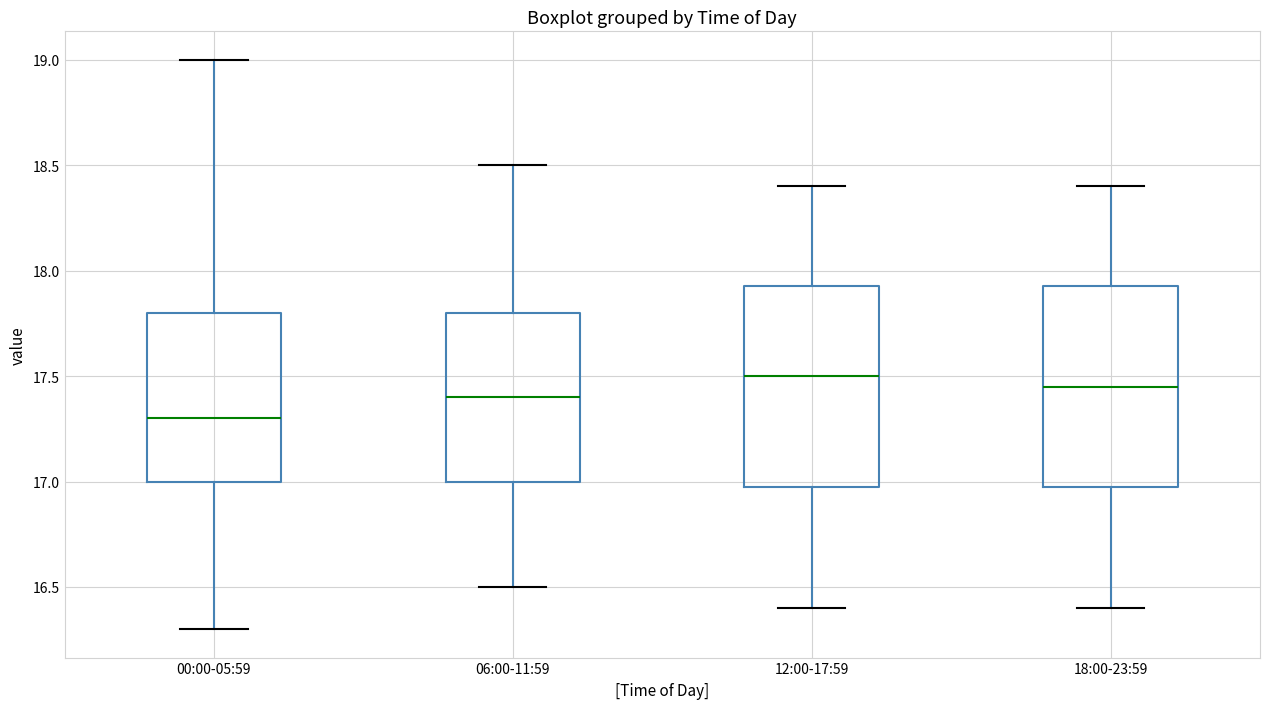

Reading left to right, read every box against the y-axis: the position of its median line, the range the box covers, and the ends of its whiskers. The values are not printed on the chart, so give them approximately, as read against the axis.

00:00-05:59: median 17.30, box 17.00 to 17.80, whiskers 16.30 to 19.00
06:00-11:59: median 17.40, box 17.00 to 17.80, whiskers 16.50 to 18.50
12:00-17:59: median 17.50, box 17.00 to 17.95, whiskers 16.40 to 18.40
18:00-23:59: median 17.45, box 17.00 to 17.95, whiskers 16.40 to 18.40